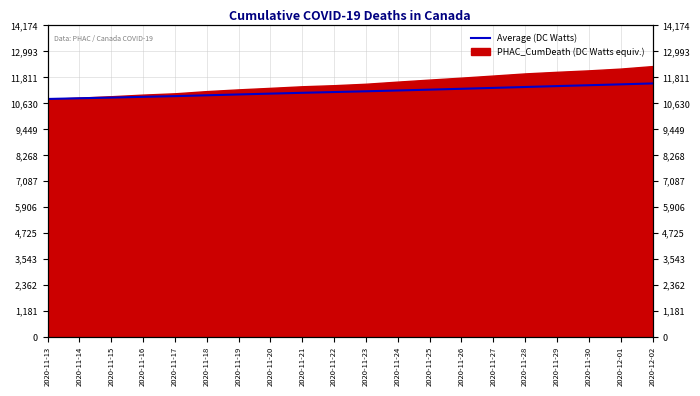

What is the ratio of the value at 2020-11-22 to the value at 2020-11-15?

1.0